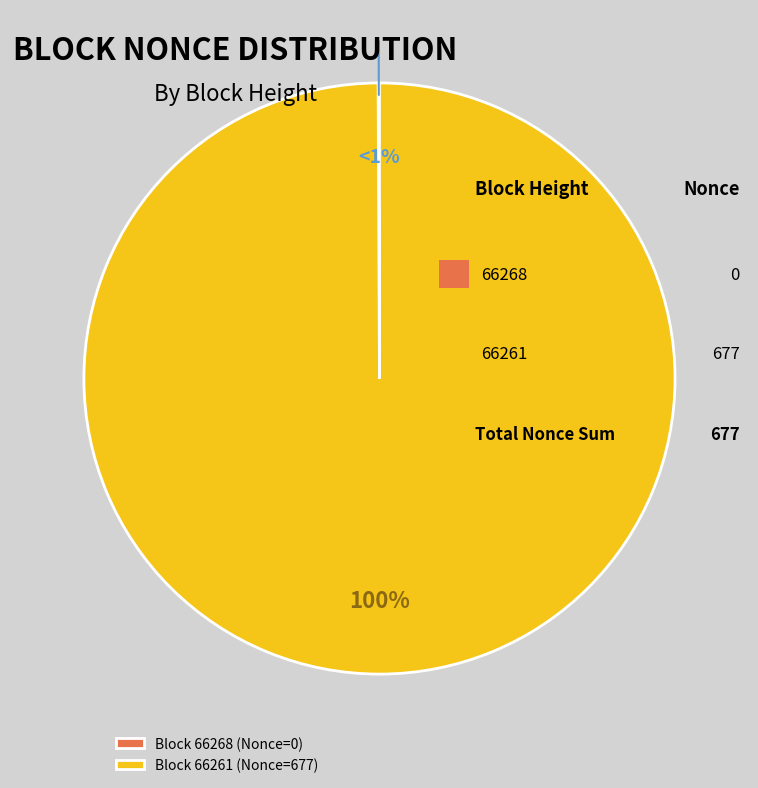

To the nearest percent, what is the difference between the largest and smallest slice percentages?

100%